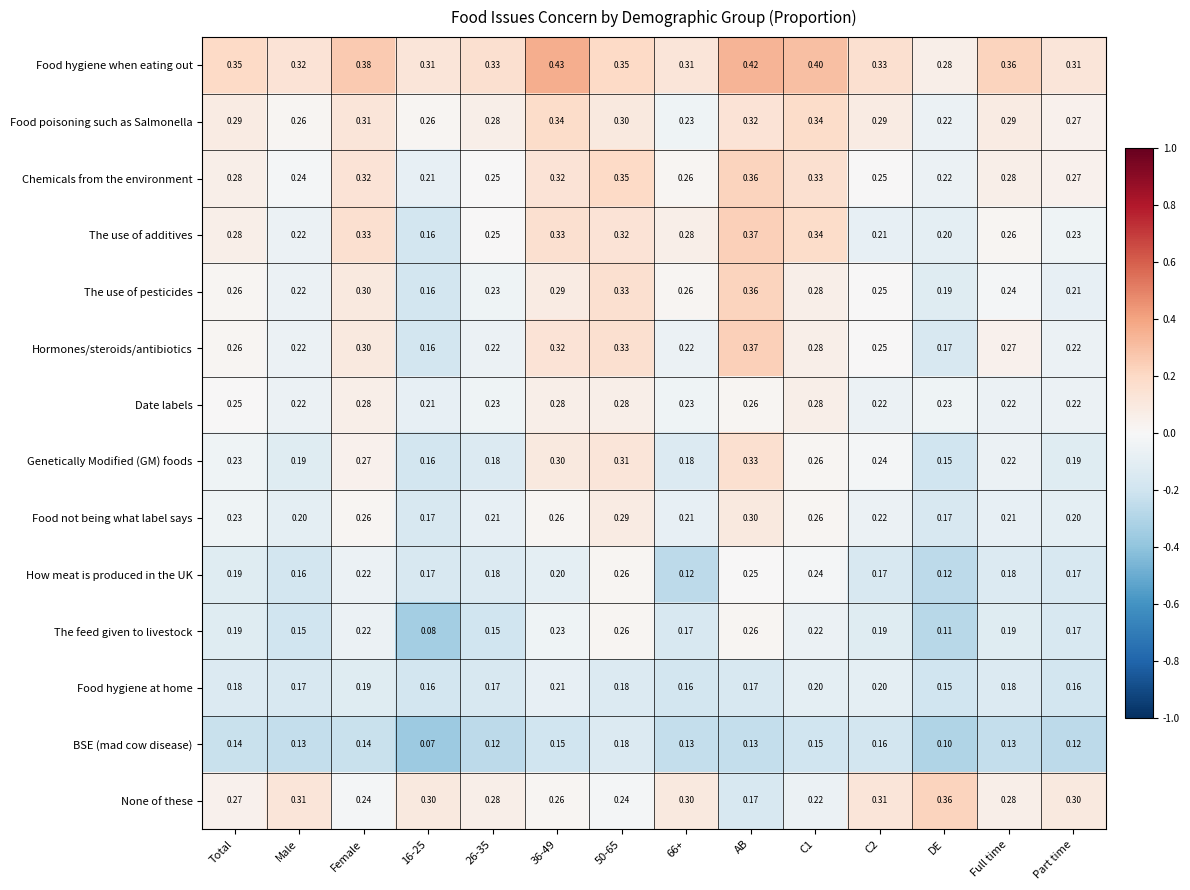

At which label is None of these closest to 0?

AB